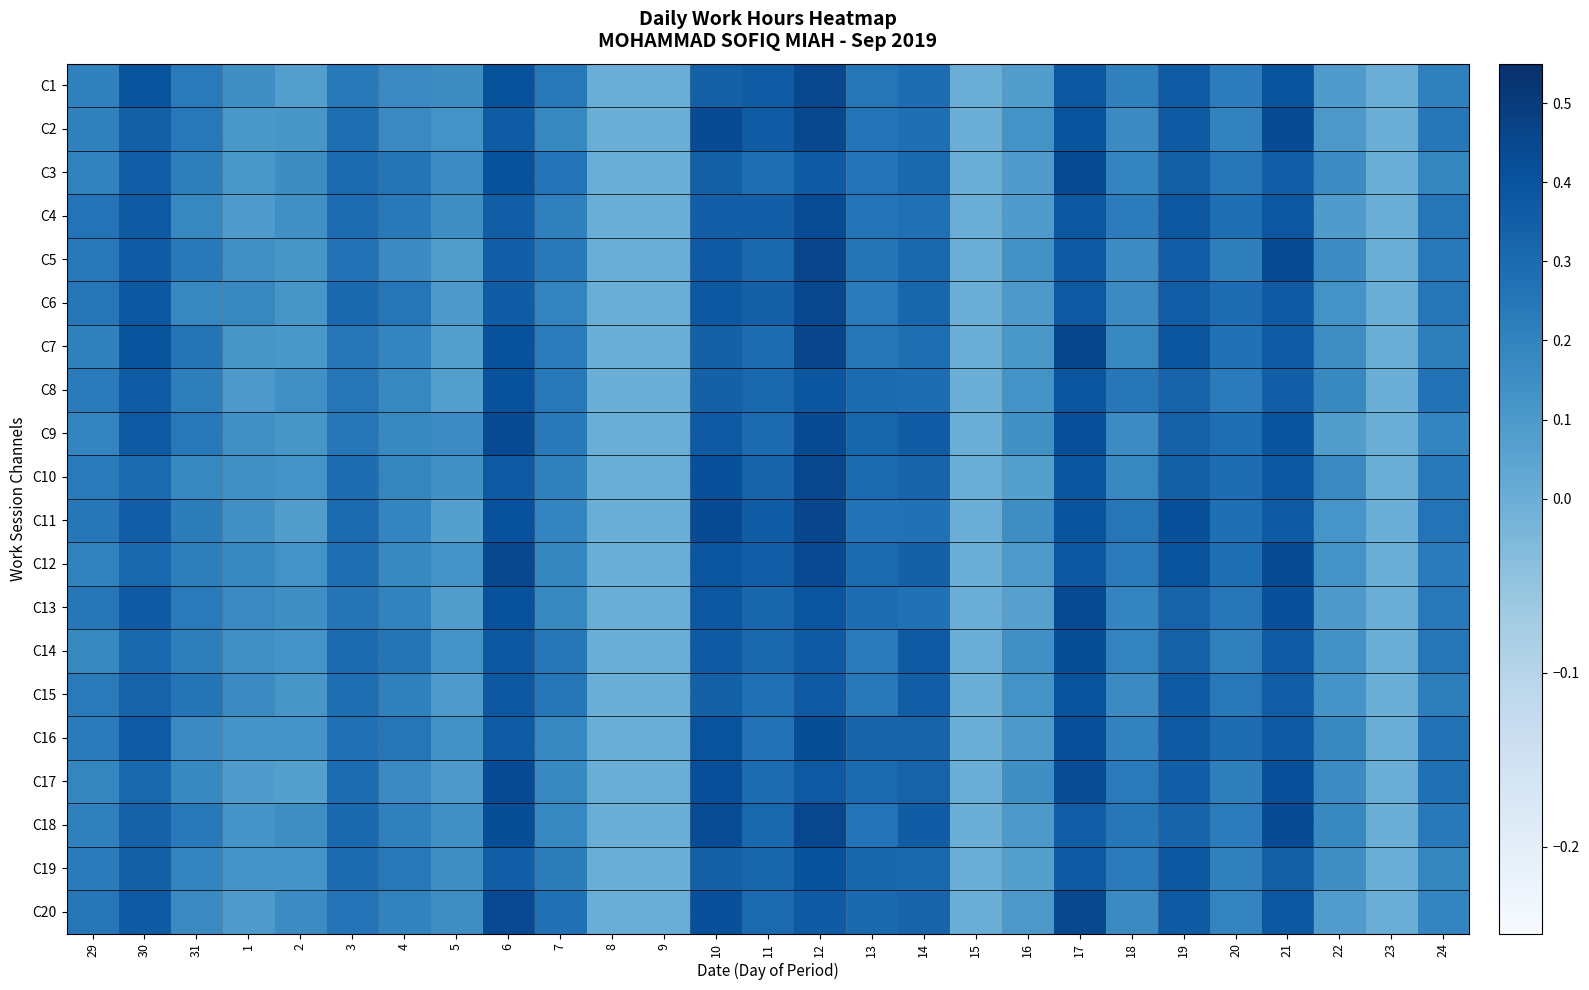

List the series in order of their peak value, lowest first.

C15, C8, C19, C14, C16, C4, C17, C13, C3, C9, C20, C12, C2, C18, C1, C10, C6, C5, C7, C11